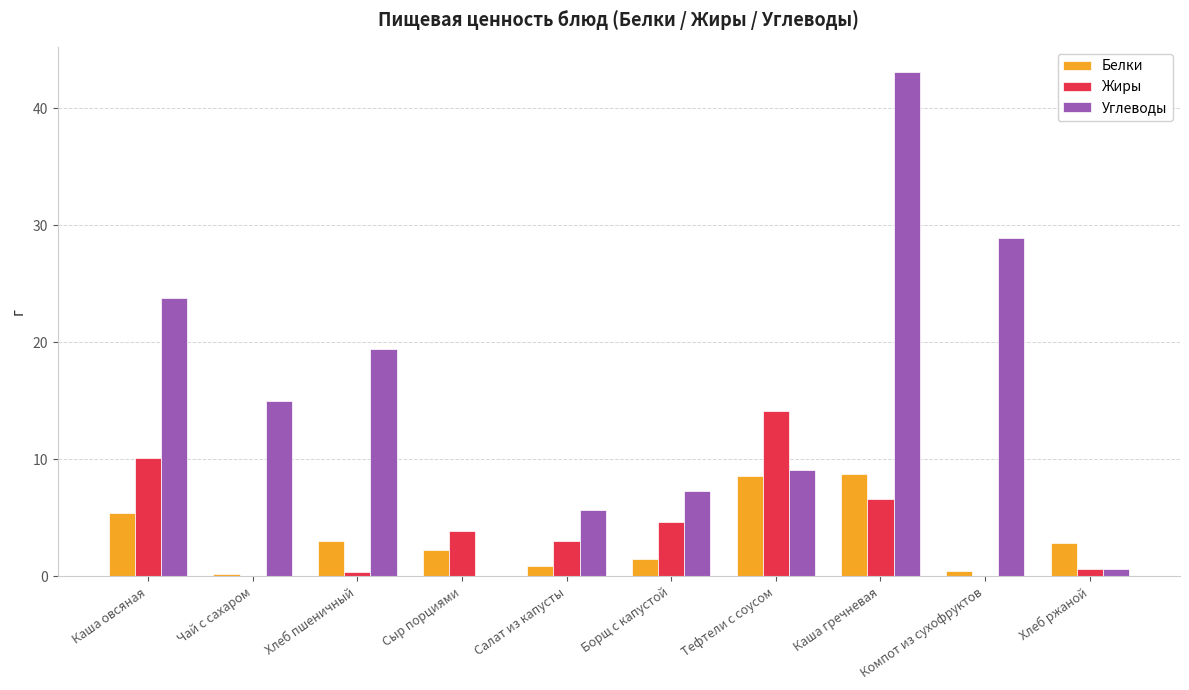

What is the greatest value displayed?

43.1